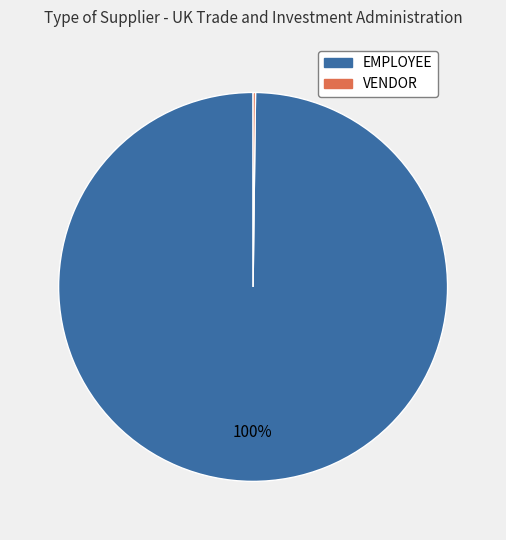

To the nearest percent, what is the average slice percentage?

50%